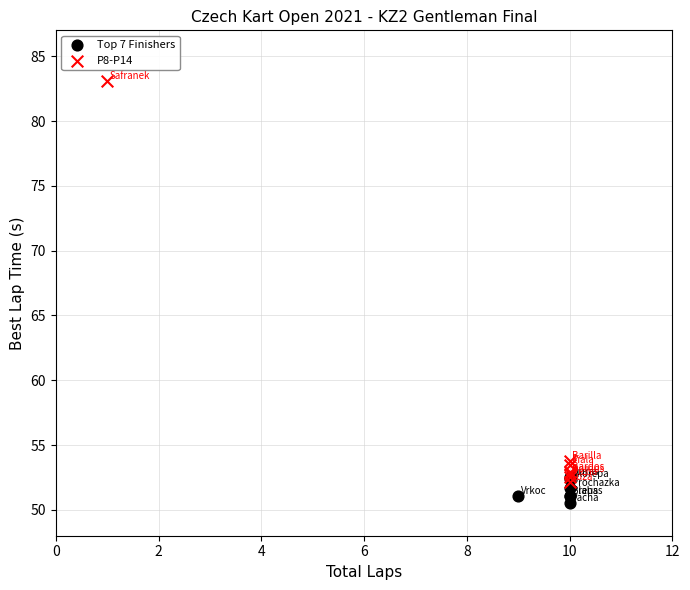

Which series reaches the maximum Y coordinate?

P8-P14